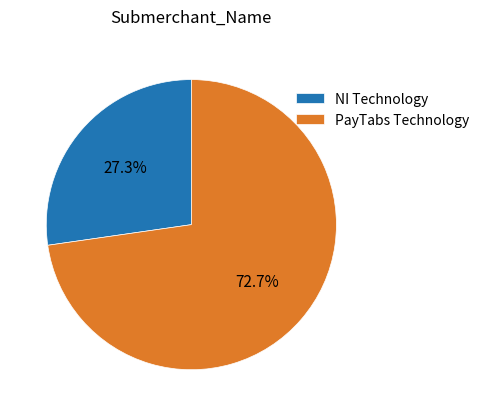

Is there a majority slice in this chart?

Yes